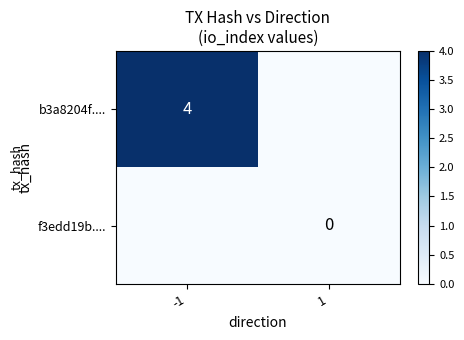

What is the greatest value displayed?

4